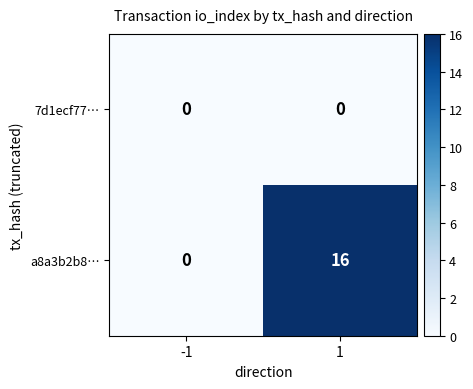

How many series are shown in this chart?

2